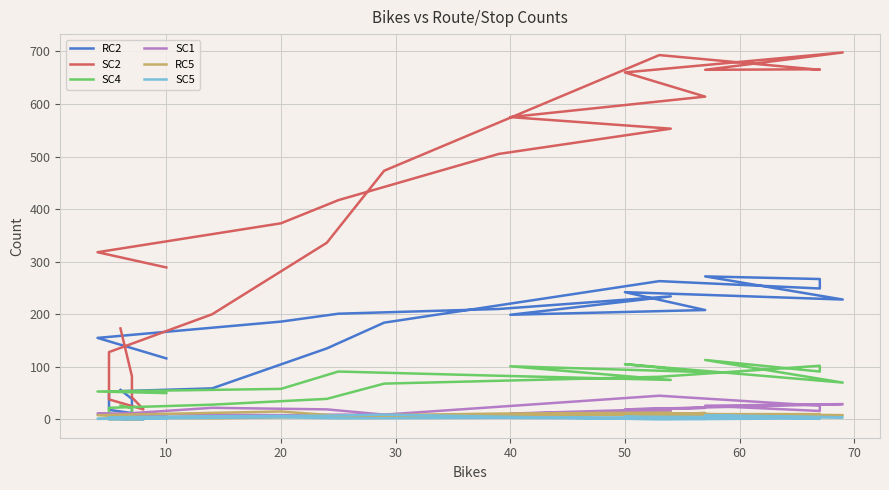

Which series has the largest range (max minus min)?

SC2